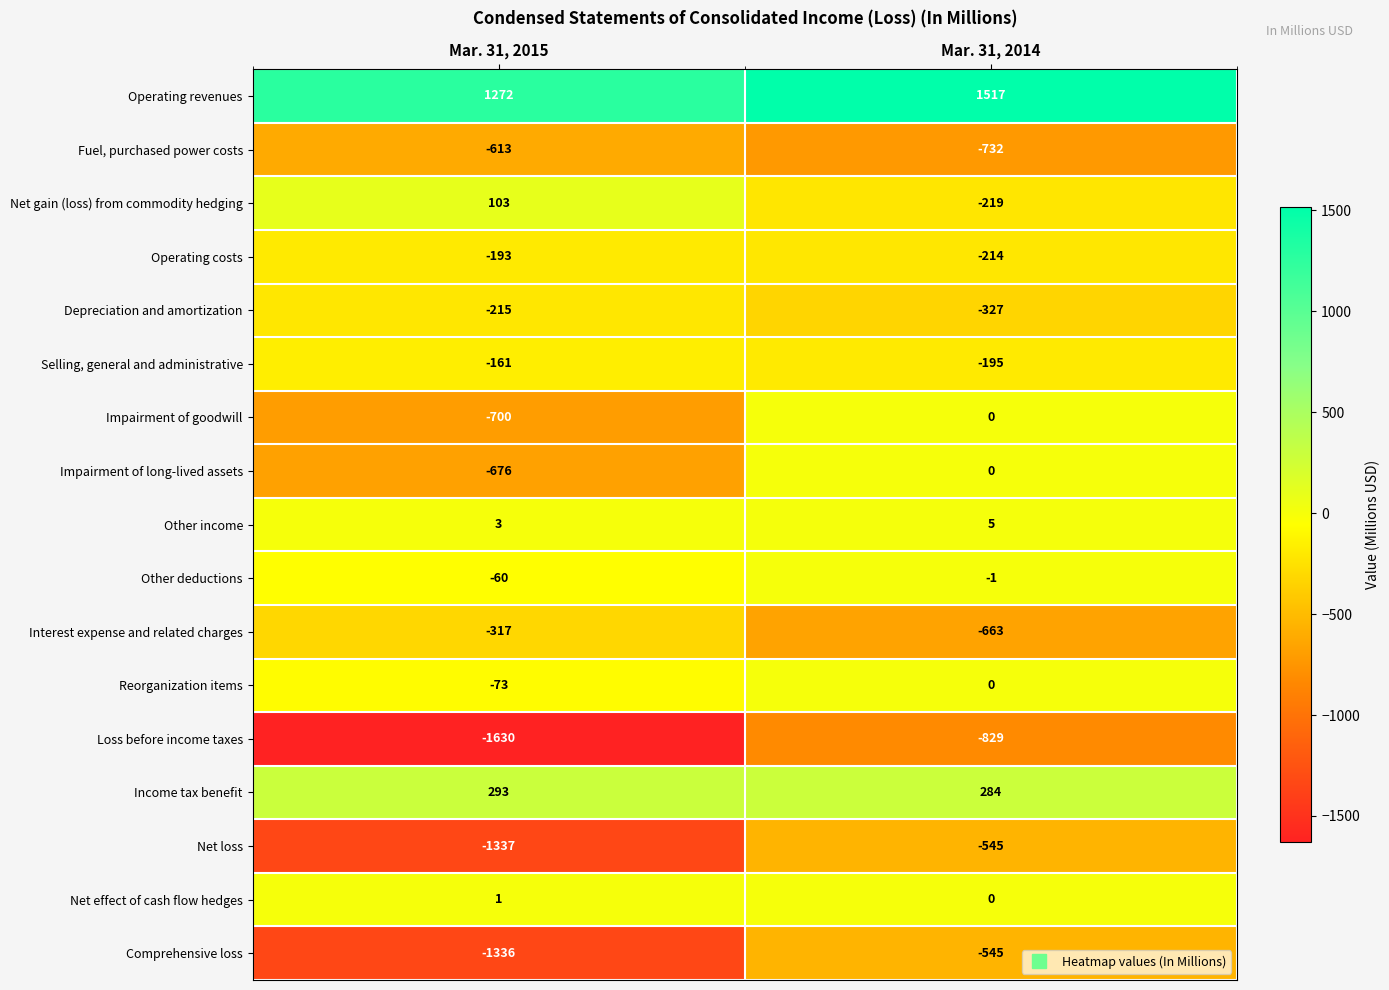

Is it true that Impairment of goodwill equals -700 at Mar. 31, 2015?

True